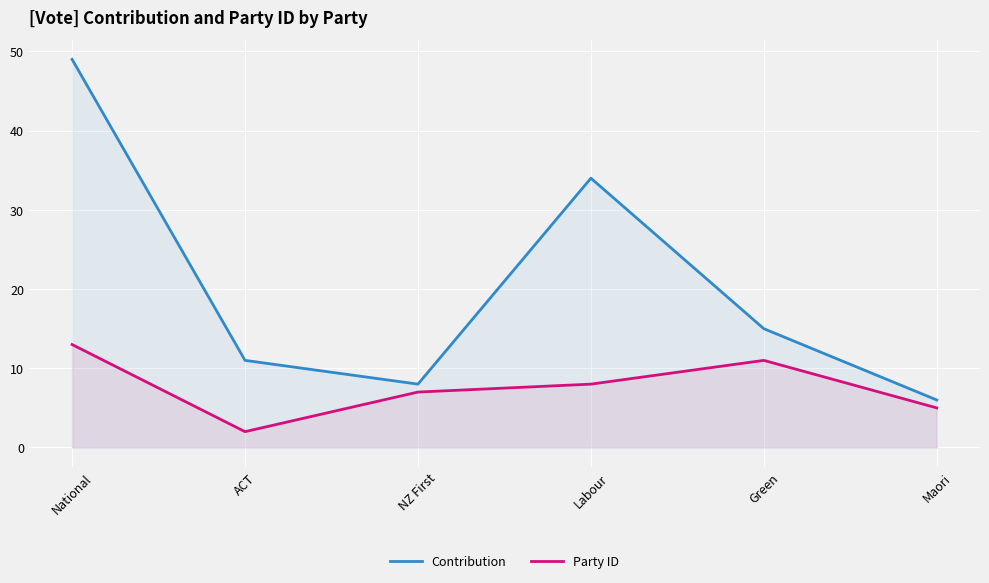

Where is the first local minimum for Contribution?

NZ First